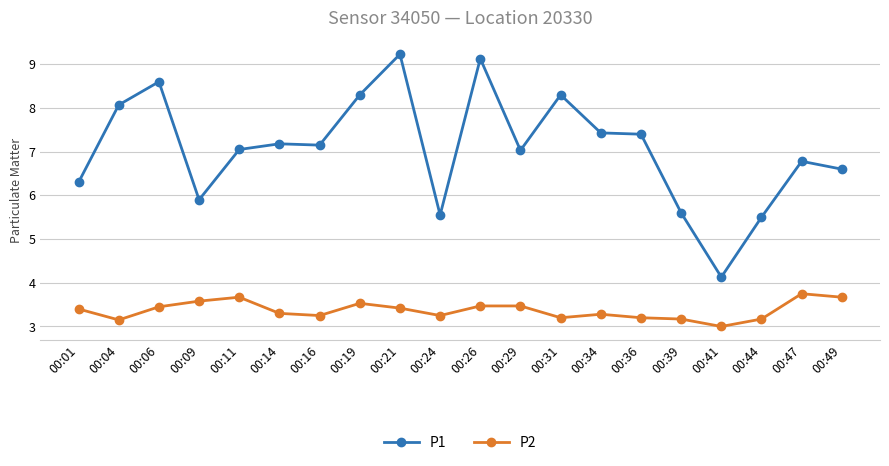

At which label does P1 reach its minimum?

00:41